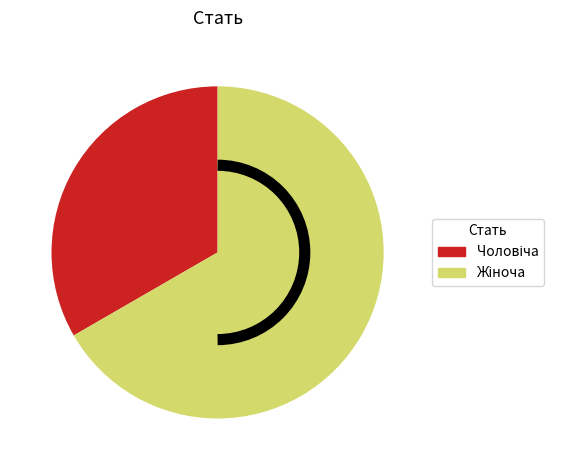

Is there any slice that represents more than half of the pie?

Yes